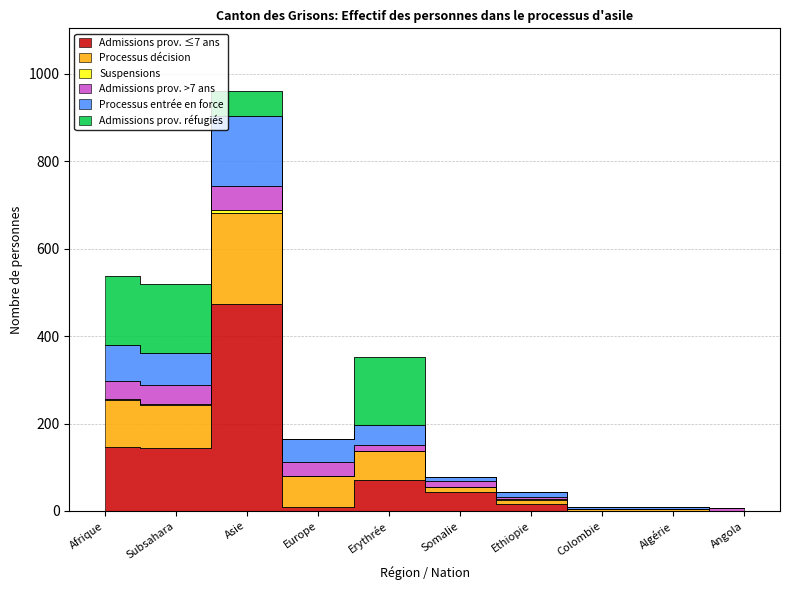

The Admissions prov. ≤7 ans series shows 44 at Erythrée. True or false?

False